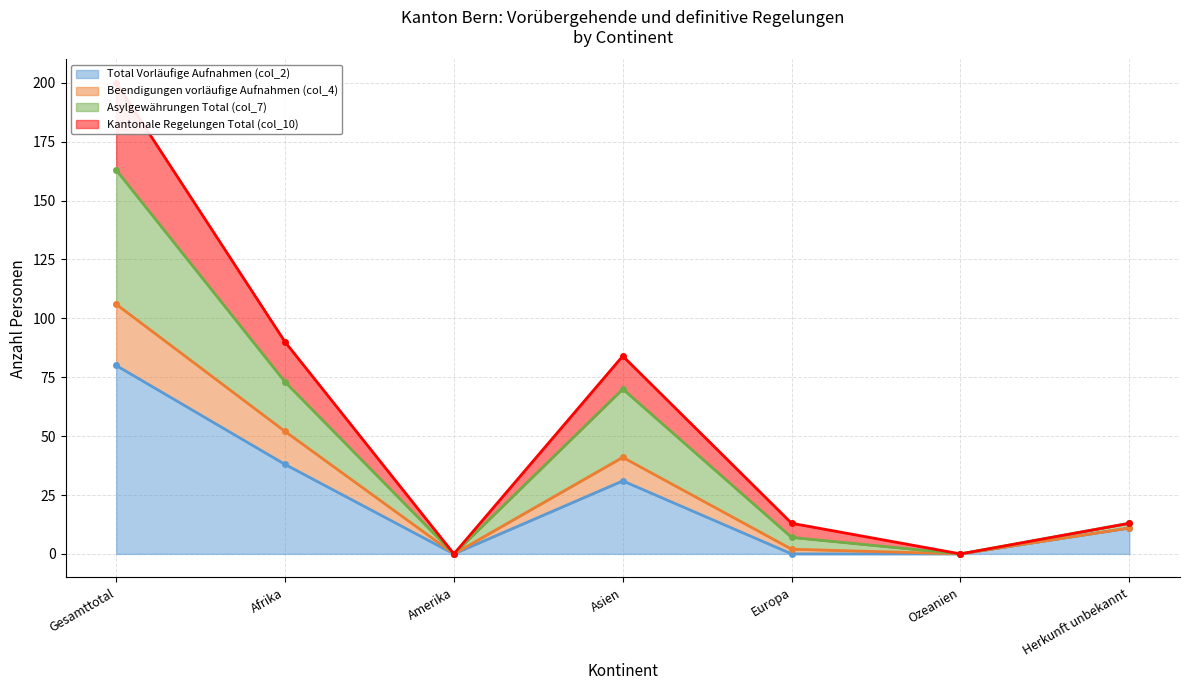

The Kantonale Regelungen Total (col_10) series shows 20 at Afrika. True or false?

False